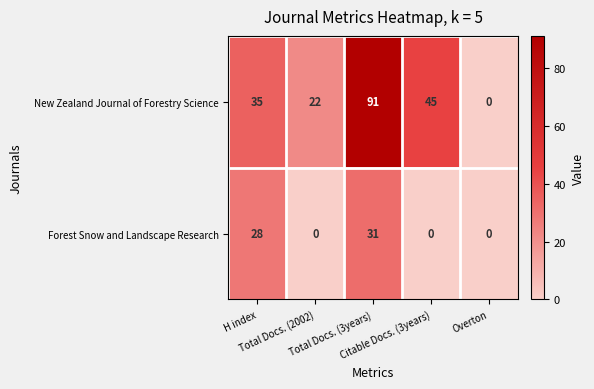

Which series has the widest spread of values?

New Zealand Journal of Forestry Science